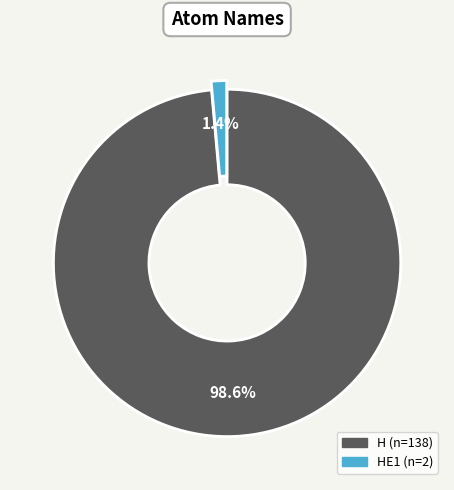

Is there any slice that represents more than half of the pie?

Yes